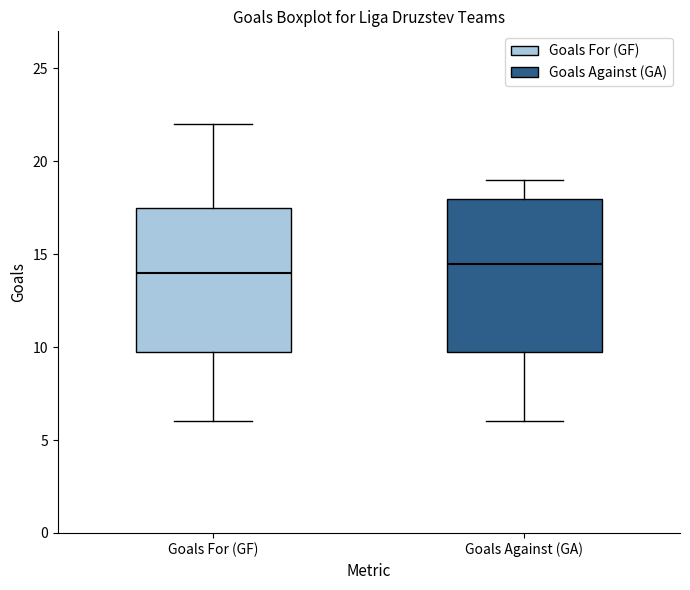

Reading left to right, transcribe this box plot: for each box, give where its median line is, the range the box spans, and where its two whiskers end, as read against the y-axis. The values are not printed on the chart, so give them approximately, as read against the axis.

Goals For (GF): median 14.0, box 10.0 to 17.5, whiskers 6.0 to 22.0
Goals Against (GA): median 14.5, box 10.0 to 18.0, whiskers 6.0 to 19.0